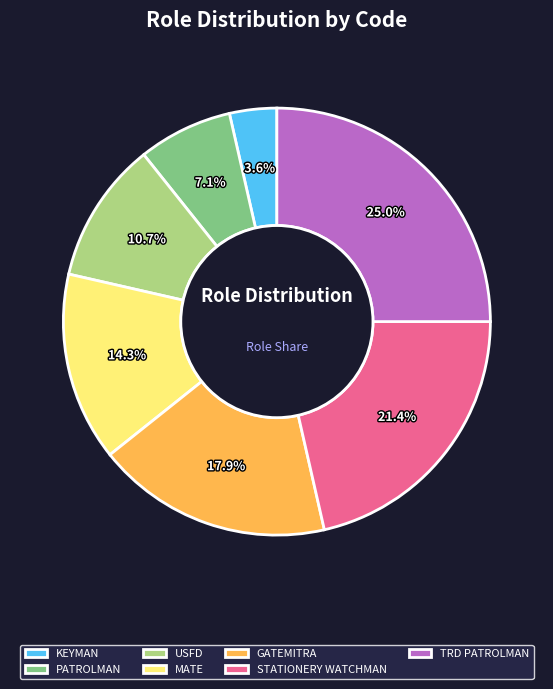

What percentage is the PATROLMAN slice, to the nearest percent?

7%